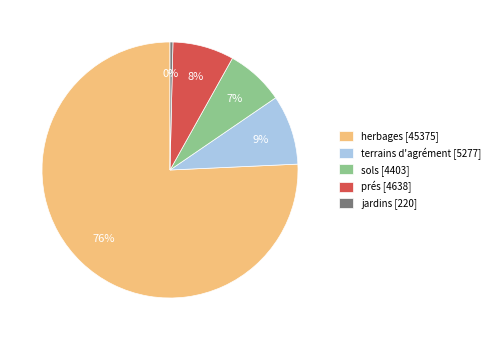

True or false: jardins [220] accounts for 0% of the total.

True